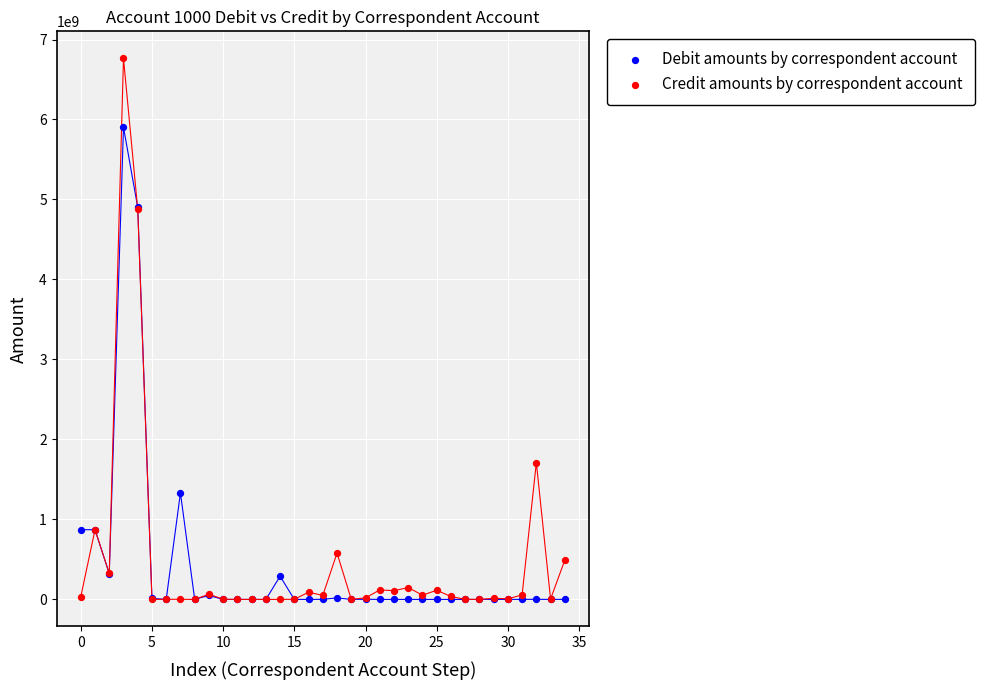

In the Debit amounts by correspondent account series, what Y value is closest to 2951623687?

1331590052.0